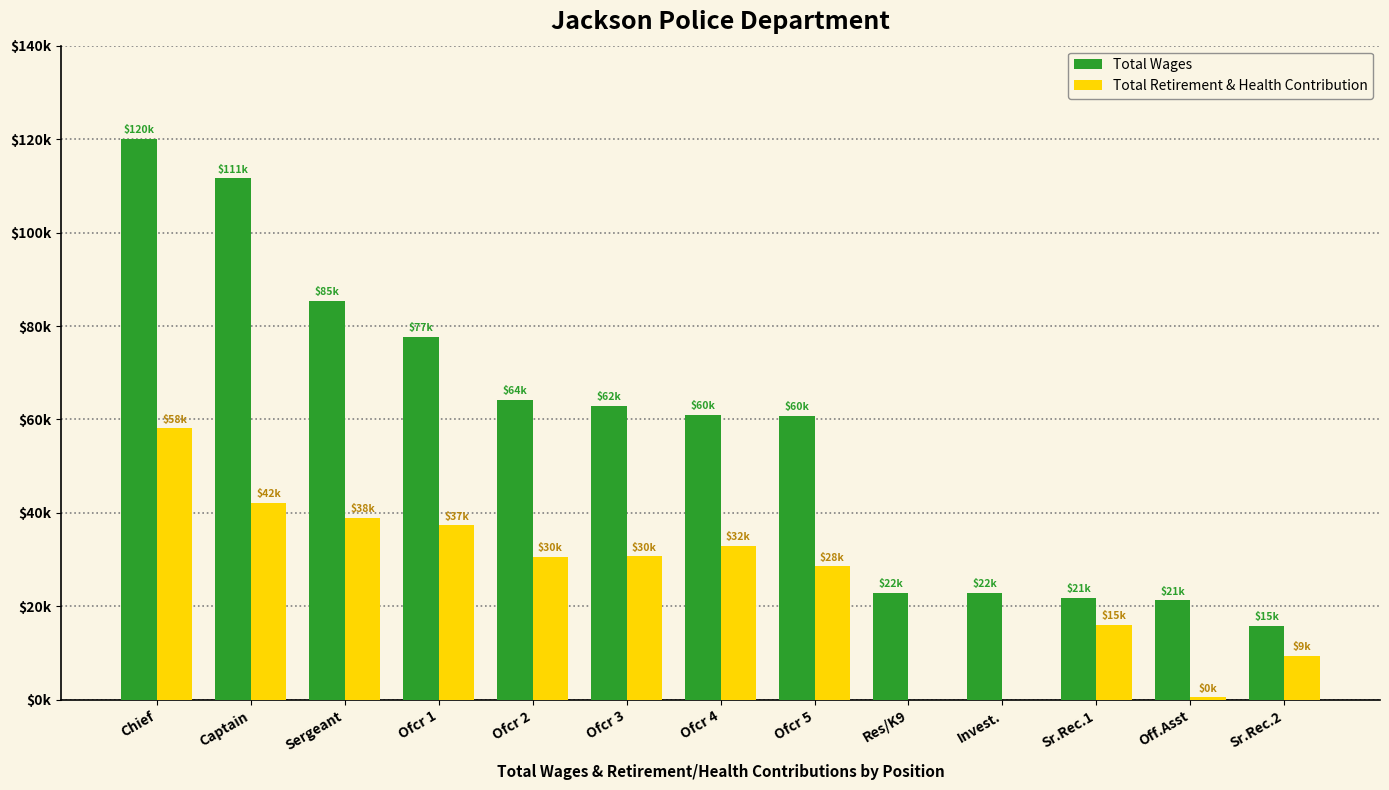

What are all the series names shown in the legend?

Total Wages, Total Retirement & Health Contribution